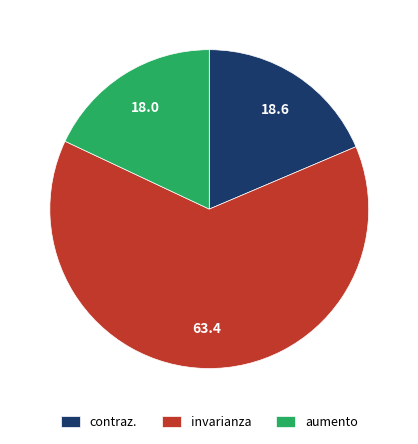

Between invarianza and aumento, which is larger?

invarianza